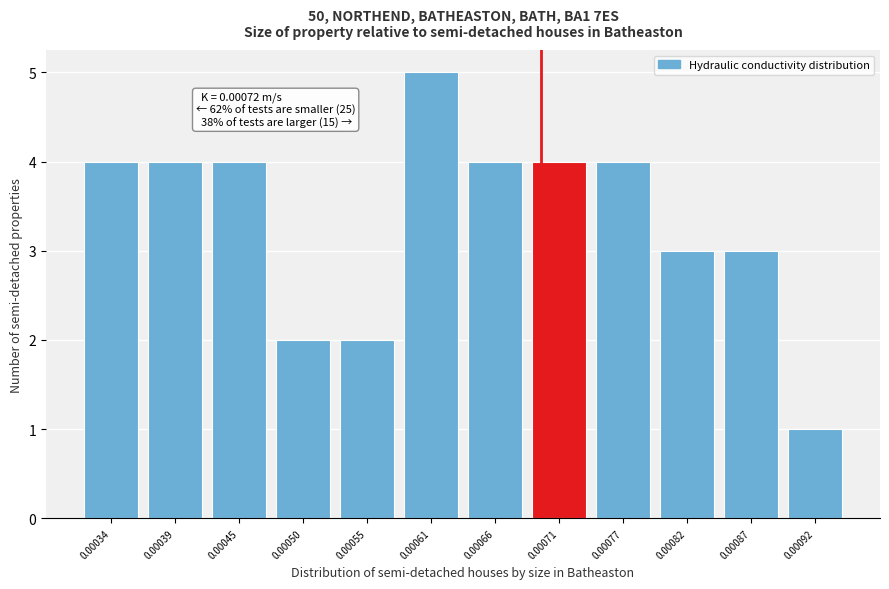

Reading left to right, list all the values displayed in this chart.

0.00034=4	0.00039=4	0.00045=4	0.00050=2	0.00055=2	0.00061=5	0.00066=4	0.00071=4	0.00077=4	0.00082=3	0.00087=3	0.00092=1